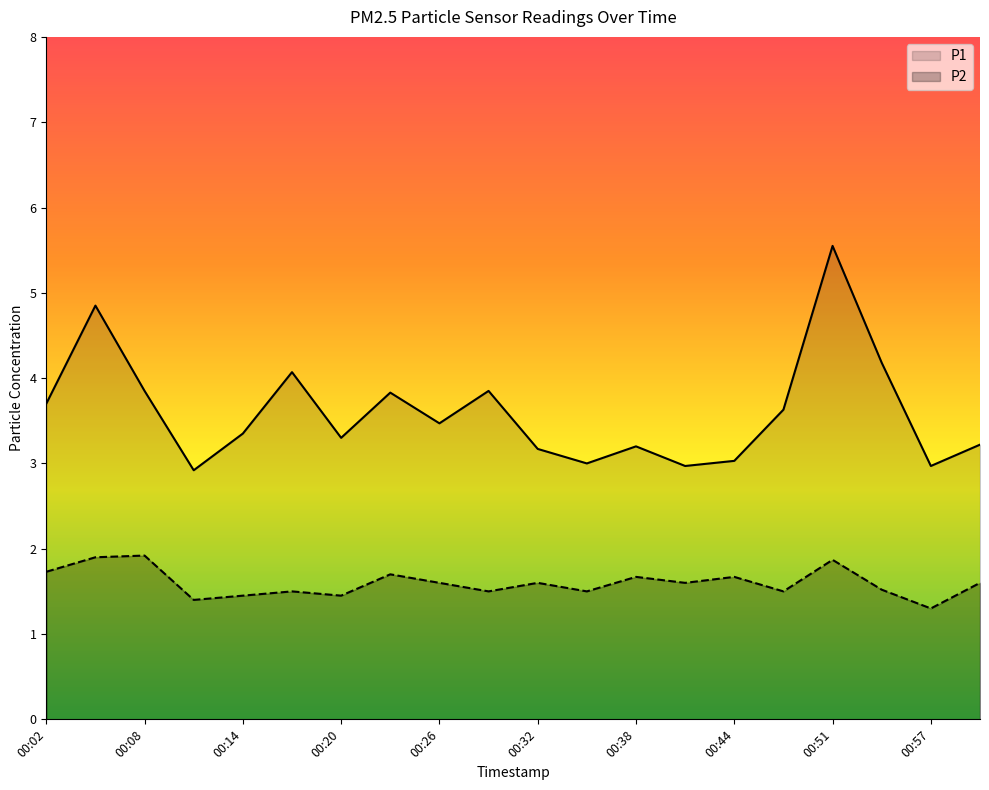

Does the chart display data point markers on the line(s)?

No